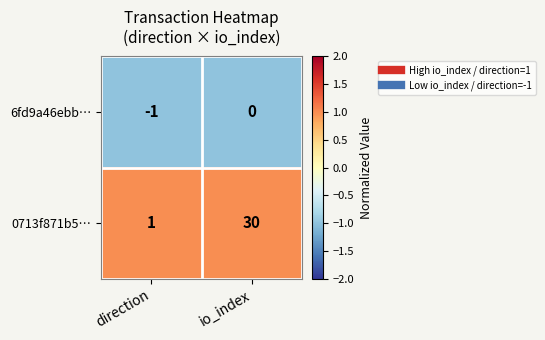

List the series in order of their peak value, lowest first.

6fd9a46ebb…, 0713f871b5…